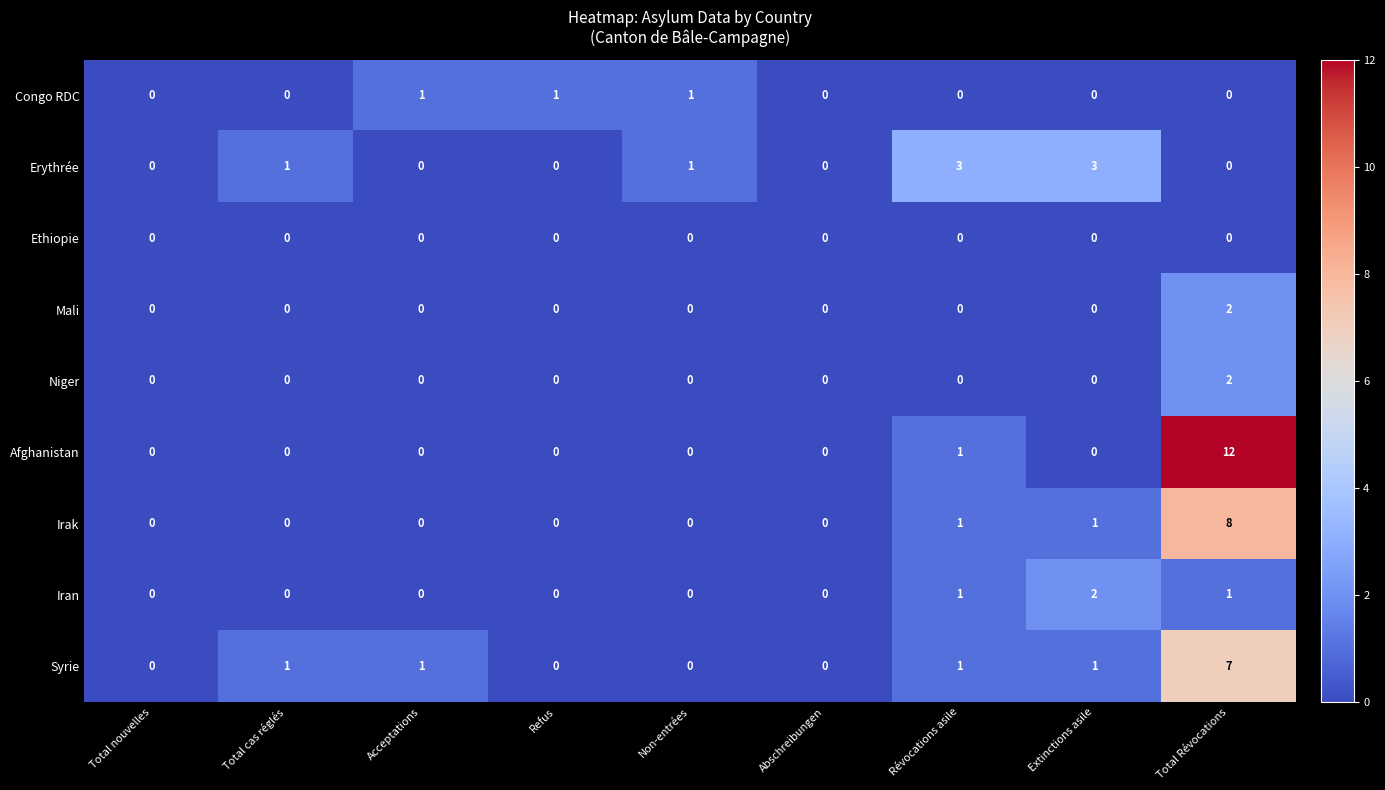

True or false: Niger has a value of 1 at Extinctions asile.

False